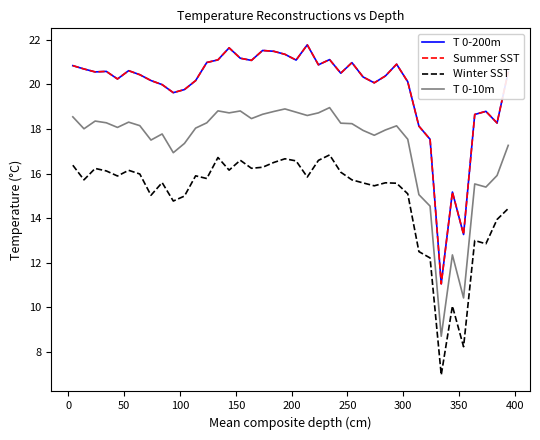

True or false: T 0-10m and Winter SST cross at least once.

False